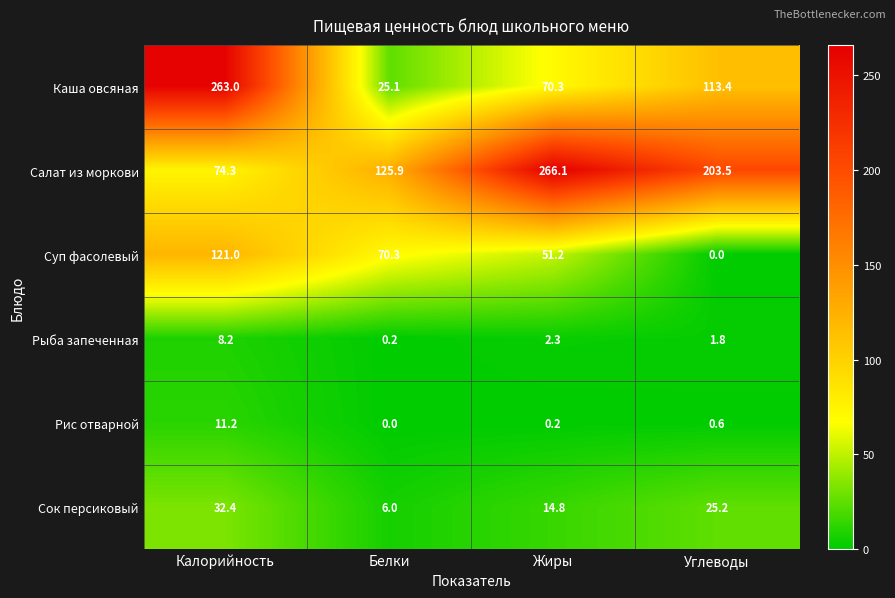

List the labels in order of Рис отварной value, smallest first.

Белки, Жиры, Углеводы, Калорийность